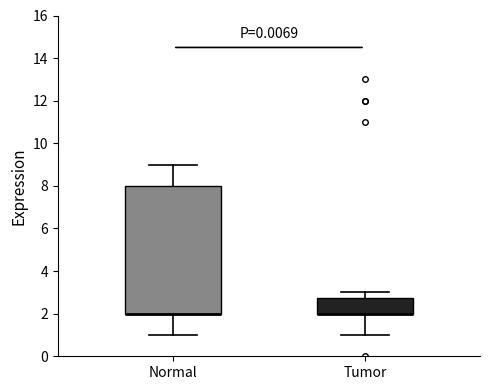

Reading left to right, read every box against the y-axis: the position of its median line, the range the box covers, and the ends of its whiskers. The values are not printed on the chart, so give them approximately, as read against the axis.

Normal: median 2.0 (drawn on the box's lower edge), box 2.0 to 8.0, whiskers 1.0 to 9.0
Tumor: median 2.0 (drawn on the box's lower edge), box 2.0 to 2.8, whiskers 1.0 to 3.0